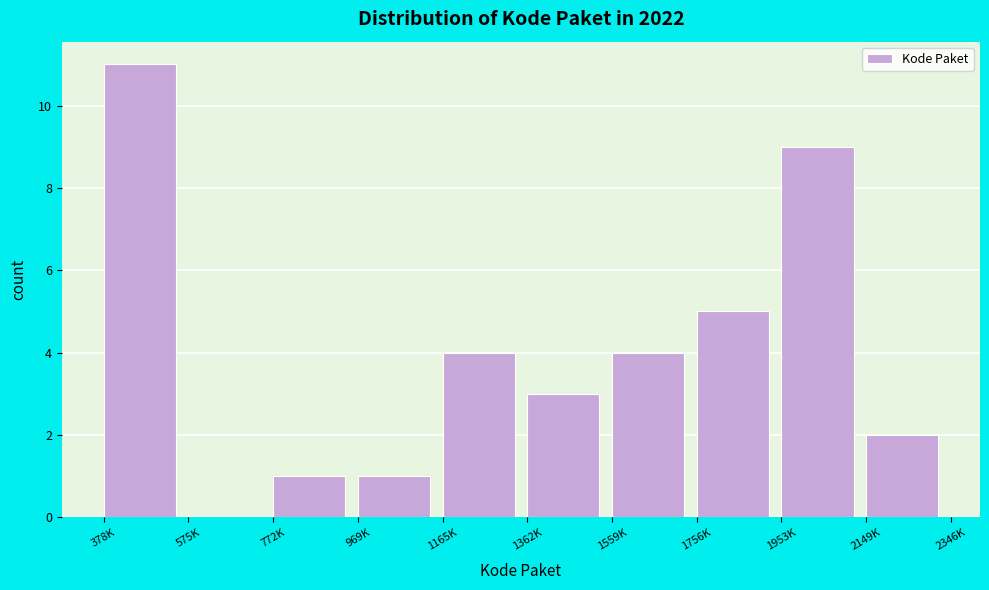

Reading right to left, extract all data points from this chart.

2149K=2	1953K=9	1756K=5	1559K=4	1362K=3	1165K=4	969K=1	772K=1	575K=0	378K=11